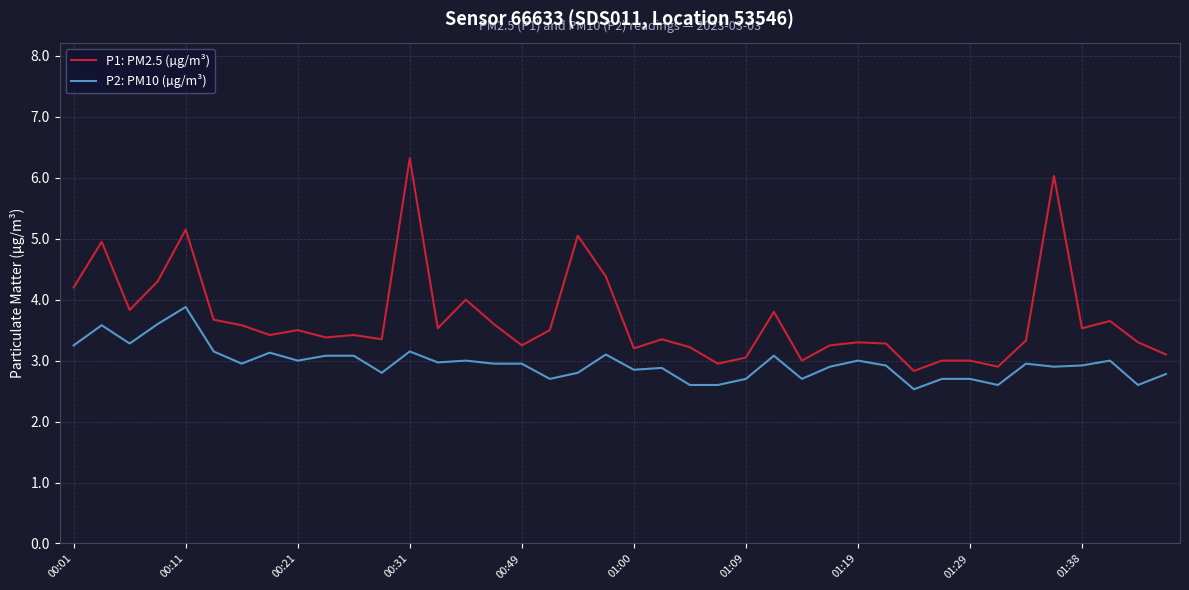

What is the minimum value shown in the chart?

2.5